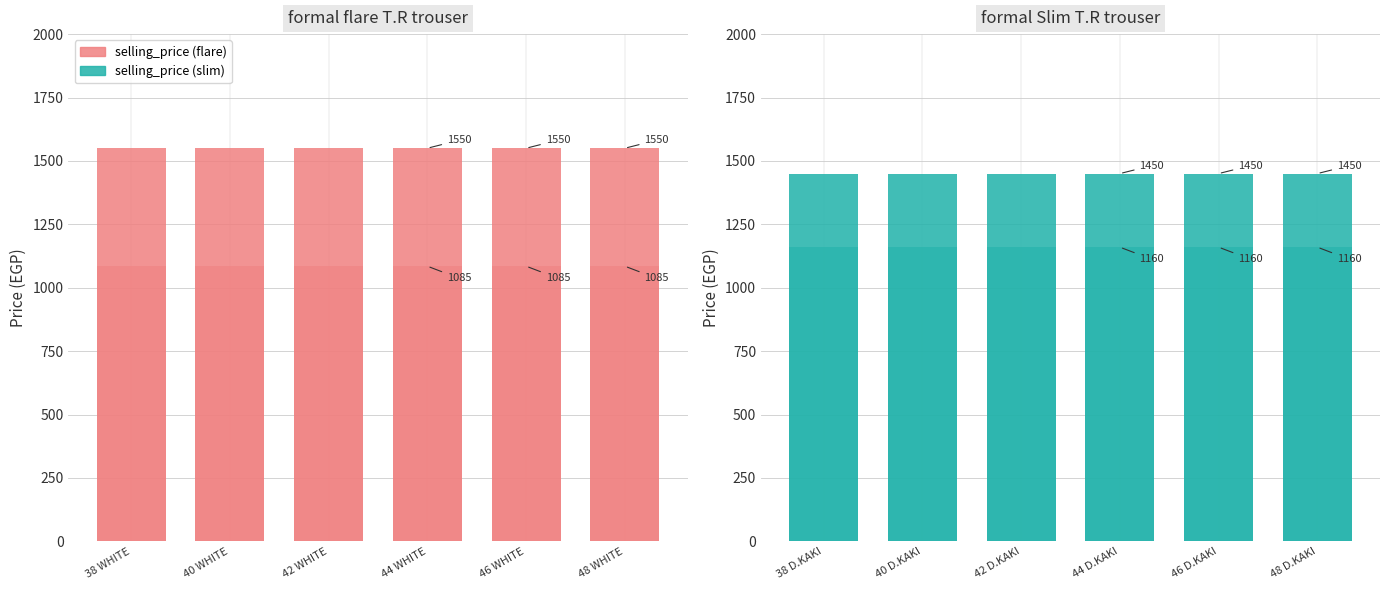

What is the label of the 4th bar from the right?

42 D.KAKI